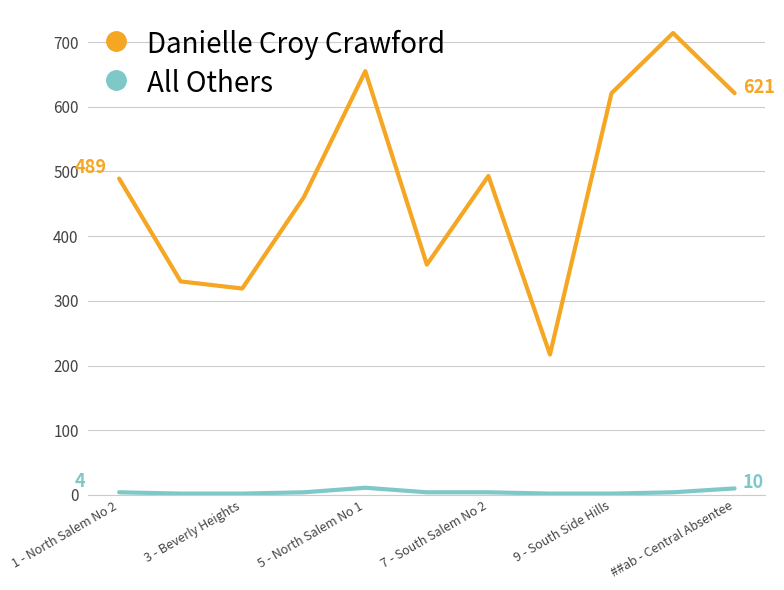

List the series in order of their peak value, lowest first.

All Others, Danielle Croy Crawford